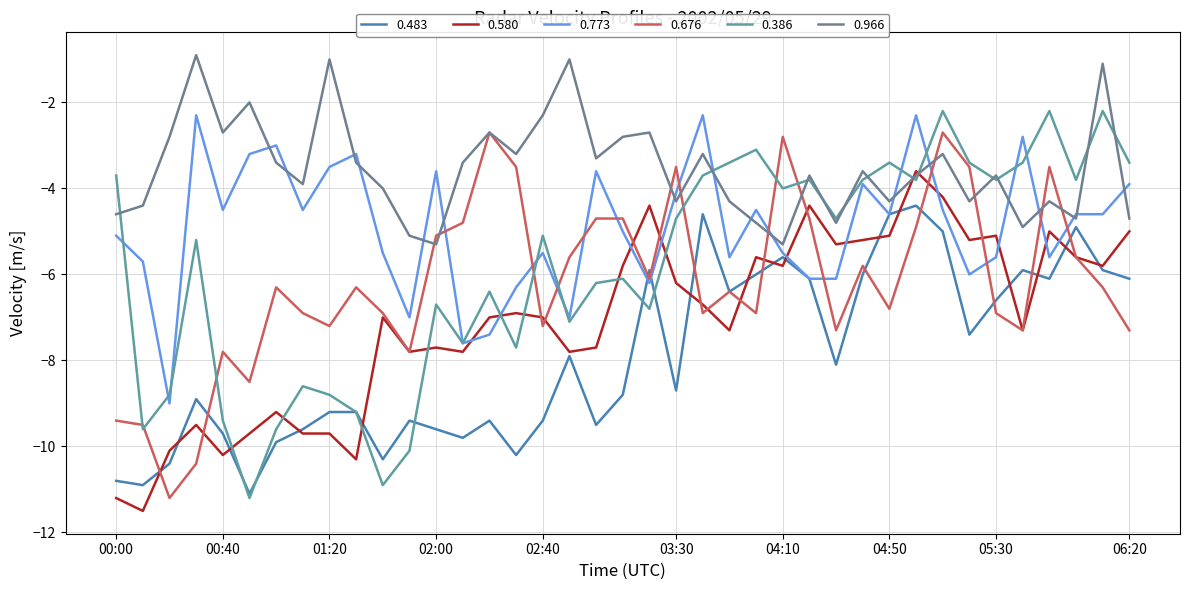

Does the chart have visible grid lines?

Yes